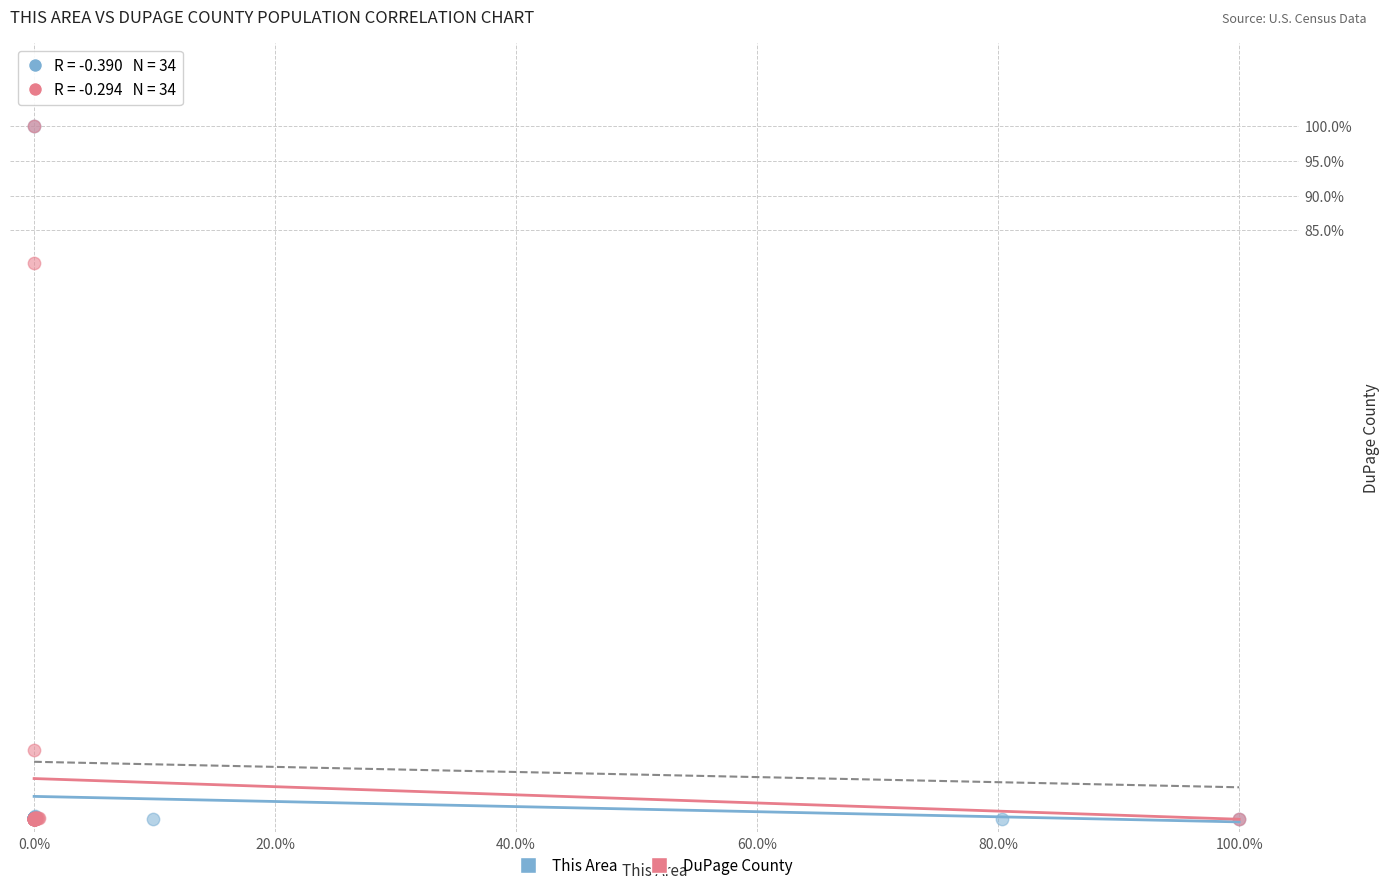

What are all the series names shown in the legend?

This Area, DuPage County